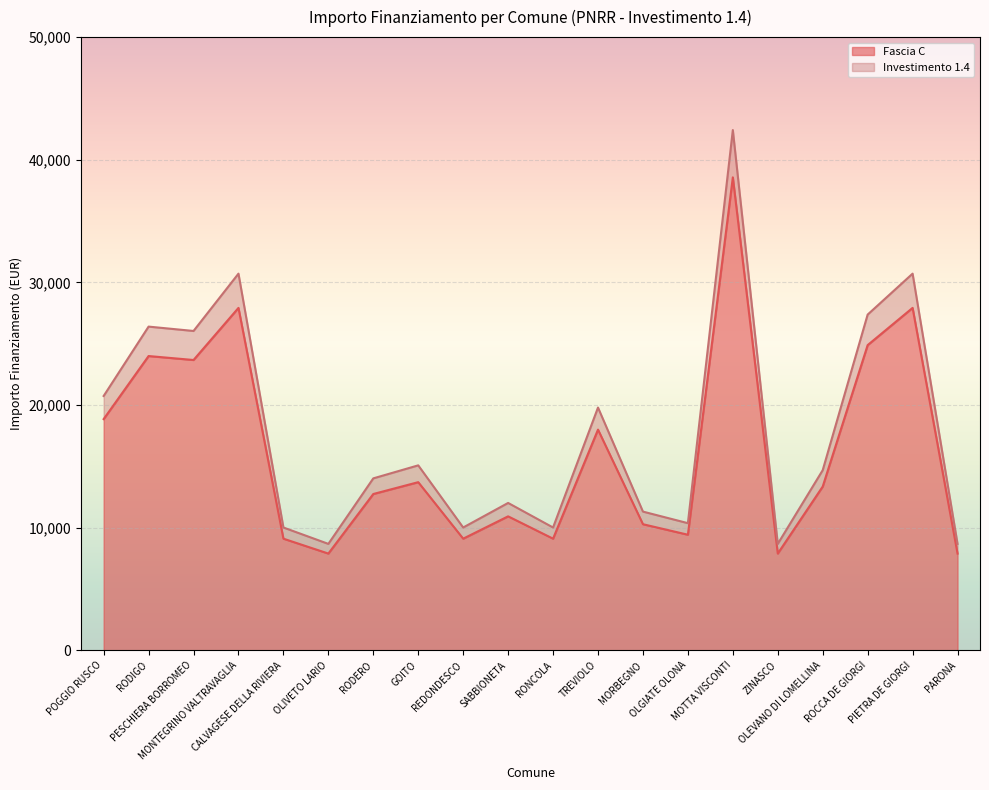

What is the minimum value for Investimento 1.4?

8680.1